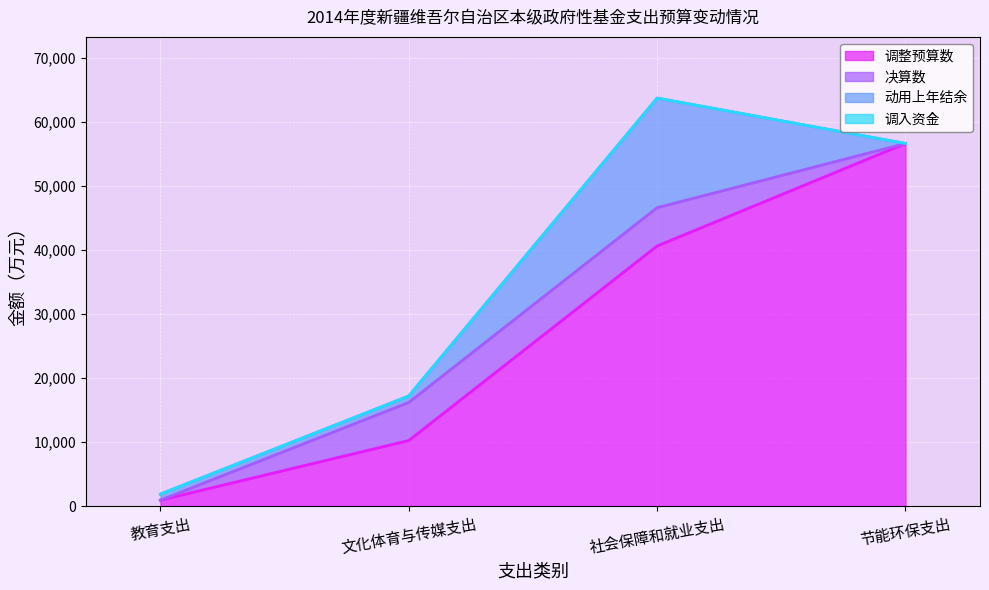

Between 教育支出 and 文化体育与传媒支出, which series saw the biggest shift?

调整预算数